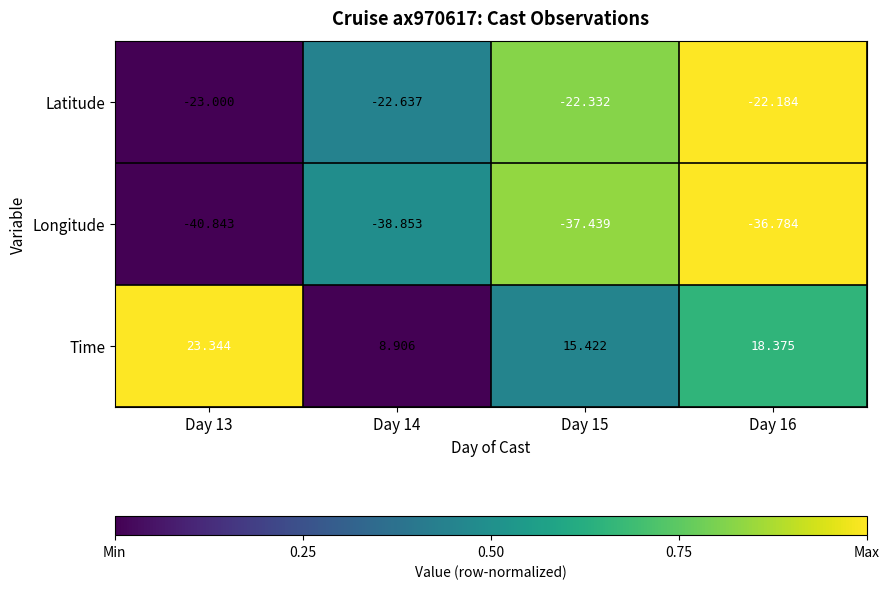

Which series has the largest total across all categories?

Time